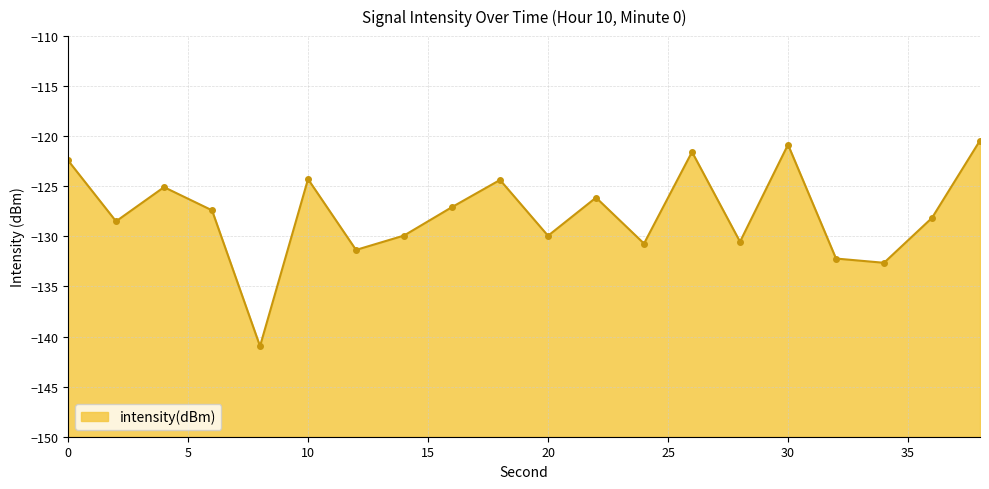

What is the sum of the values at 2 and 10?

-252.8